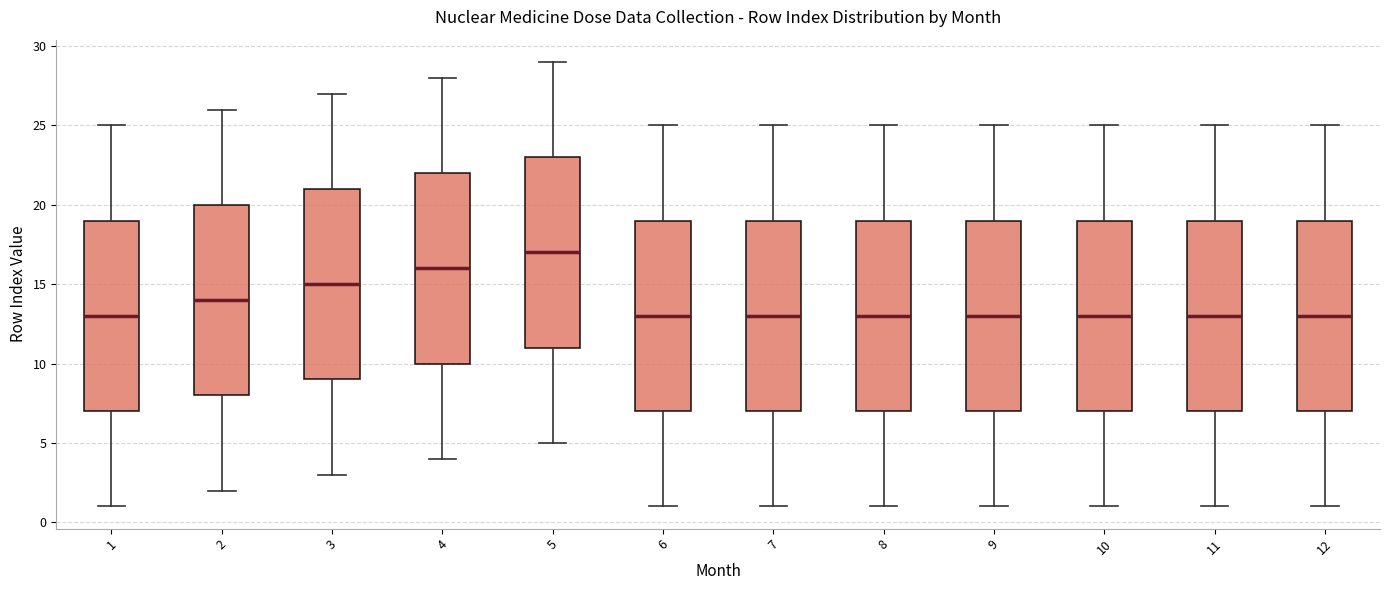

Reading left to right, read every box against the y-axis: the position of its median line, the range the box covers, and the ends of its whiskers. The values are not printed on the chart, so give them approximately, as read against the axis.

1: median 13, box 7 to 19, whiskers 1 to 25
2: median 14, box 8 to 20, whiskers 2 to 26
3: median 15, box 9 to 21, whiskers 3 to 27
4: median 16, box 10 to 22, whiskers 4 to 28
5: median 17, box 11 to 23, whiskers 5 to 29
6: median 13, box 7 to 19, whiskers 1 to 25
7: median 13, box 7 to 19, whiskers 1 to 25
8: median 13, box 7 to 19, whiskers 1 to 25
9: median 13, box 7 to 19, whiskers 1 to 25
10: median 13, box 7 to 19, whiskers 1 to 25
11: median 13, box 7 to 19, whiskers 1 to 25
12: median 13, box 7 to 19, whiskers 1 to 25